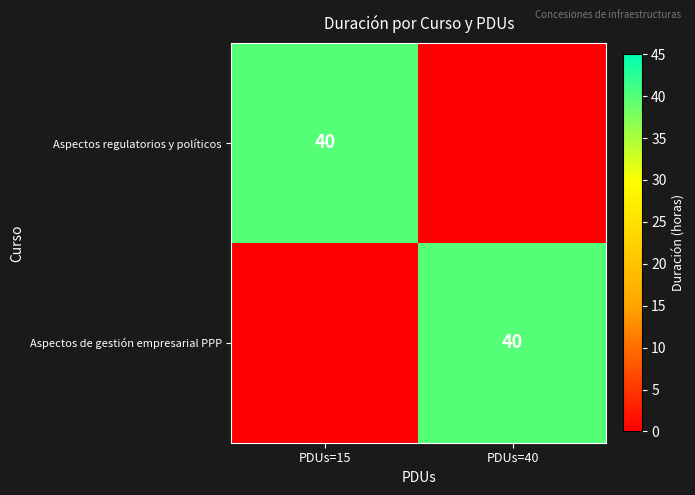

The Aspectos de gestión empresarial PPP series shows 16 at PDUs=40. True or false?

False